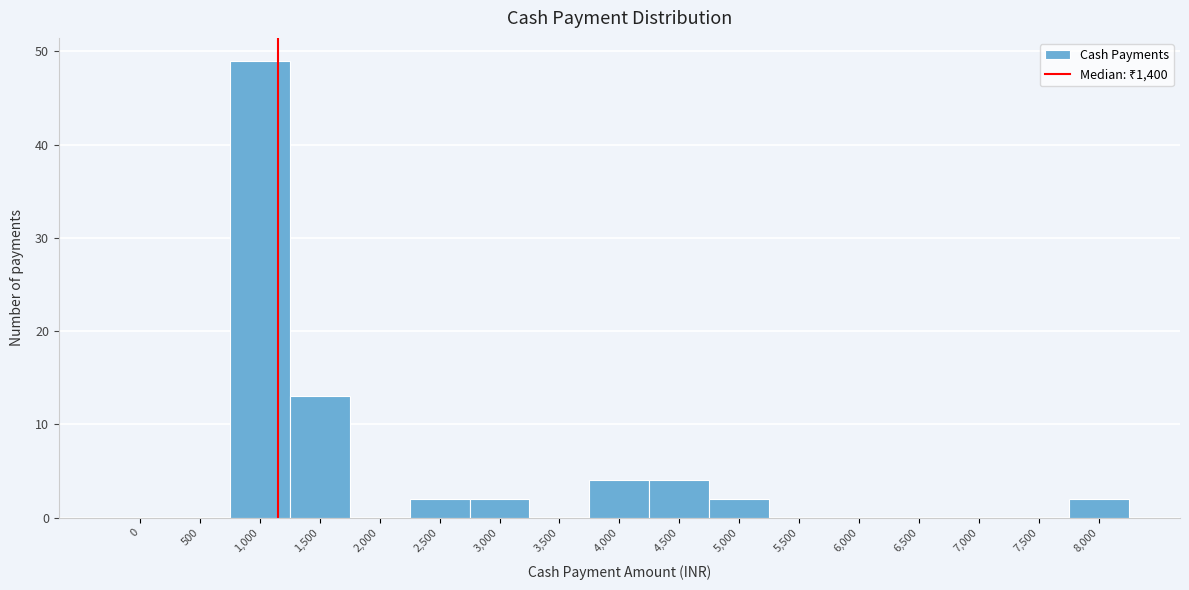

Reading left to right, list all the values displayed in this chart.

0=0	500=0	1,000=49	1,500=13	2,000=0	2,500=2	3,000=2	3,500=0	4,000=4	4,500=4	5,000=2	5,500=0	6,000=0	6,500=0	7,000=0	7,500=0	8,000=2